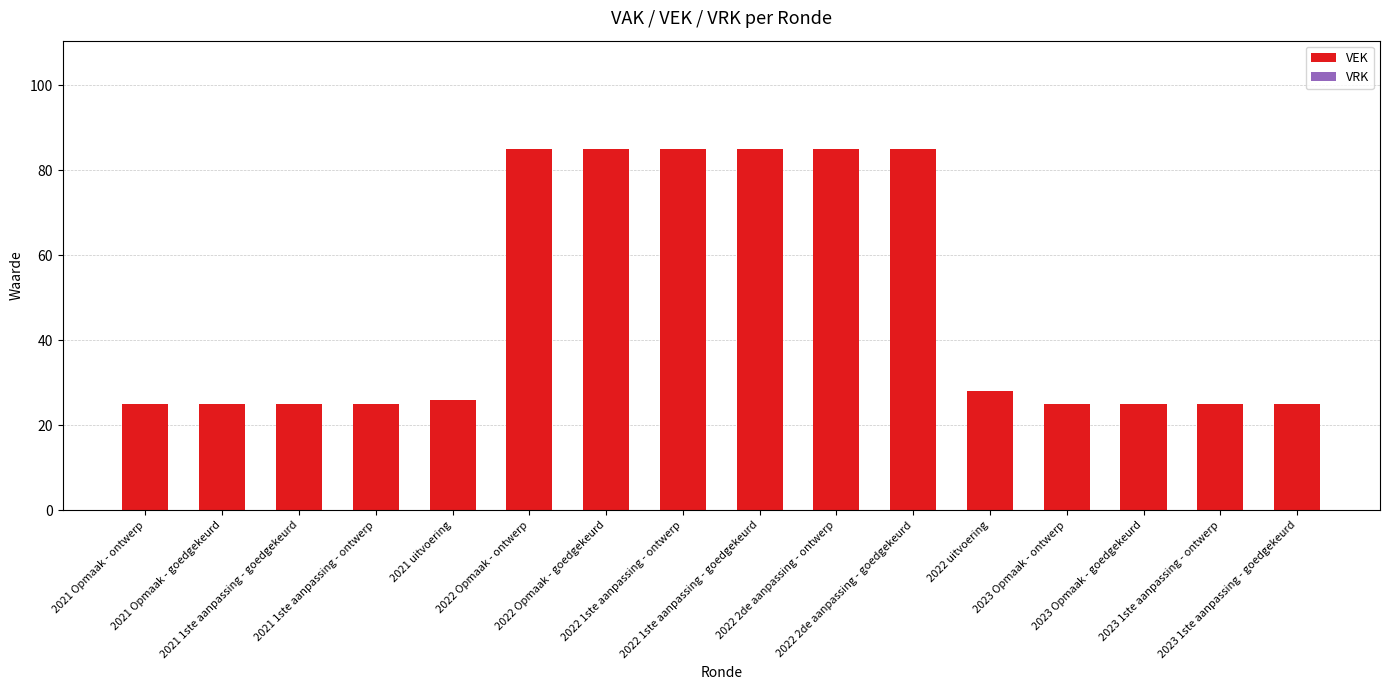

How many bars are there in total?

16